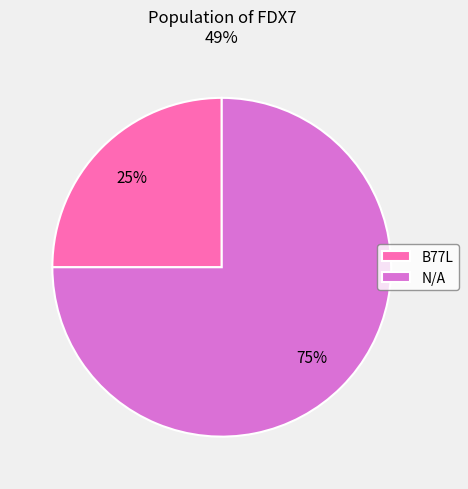

What percentage is the N/A slice, to the nearest percent?

75%